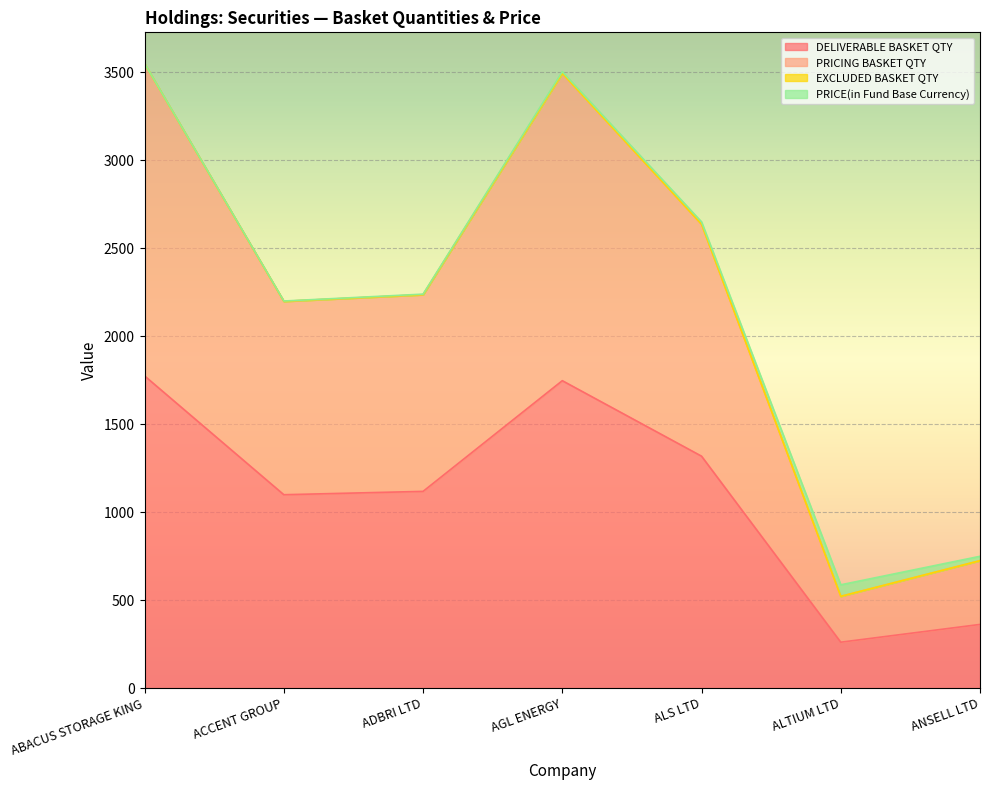

Does the chart display data point markers on the line(s)?

No